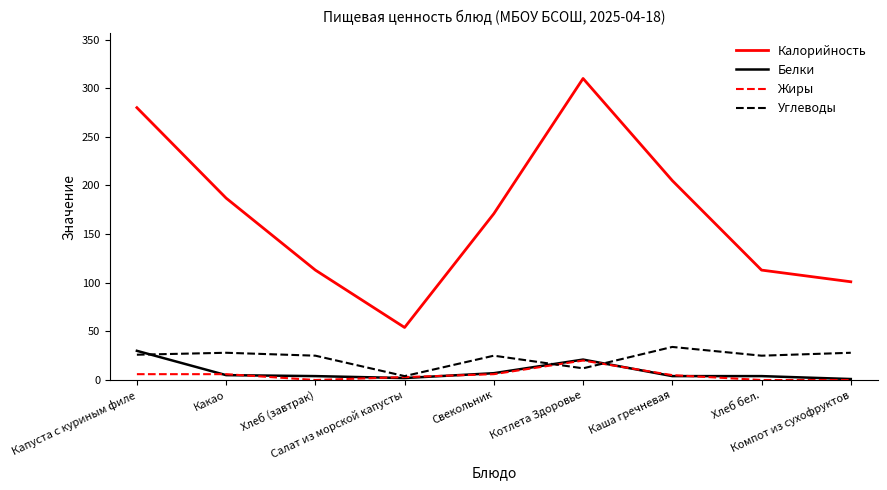

What value does the Калорийность series have at Хлеб (завтрак), to the nearest 5?

115